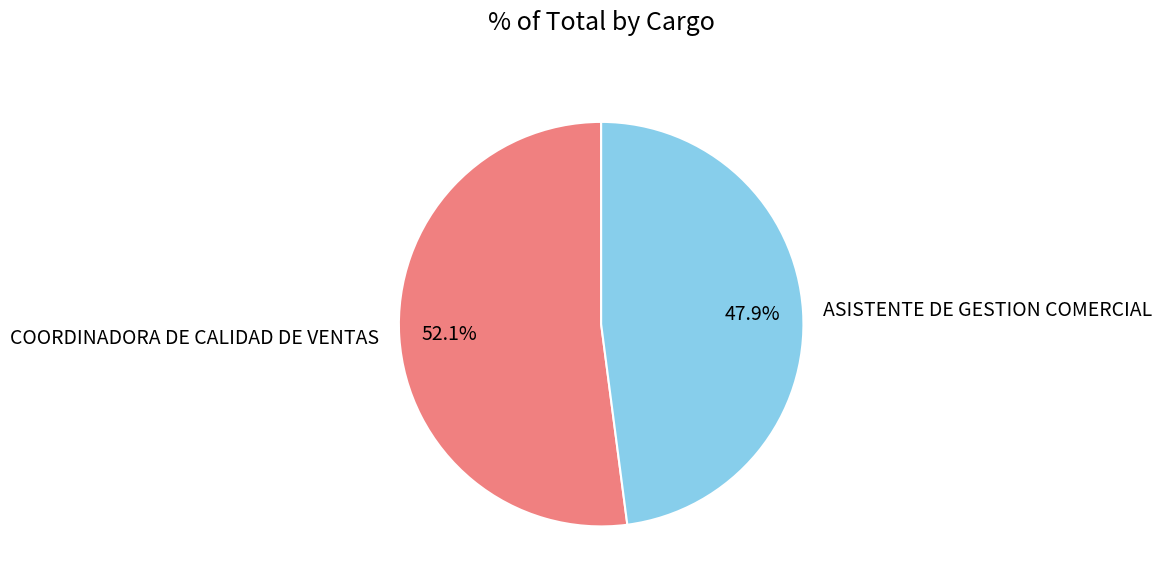

Which slice represents more than half of the pie?

COORDINADORA DE CALIDAD DE VENTAS